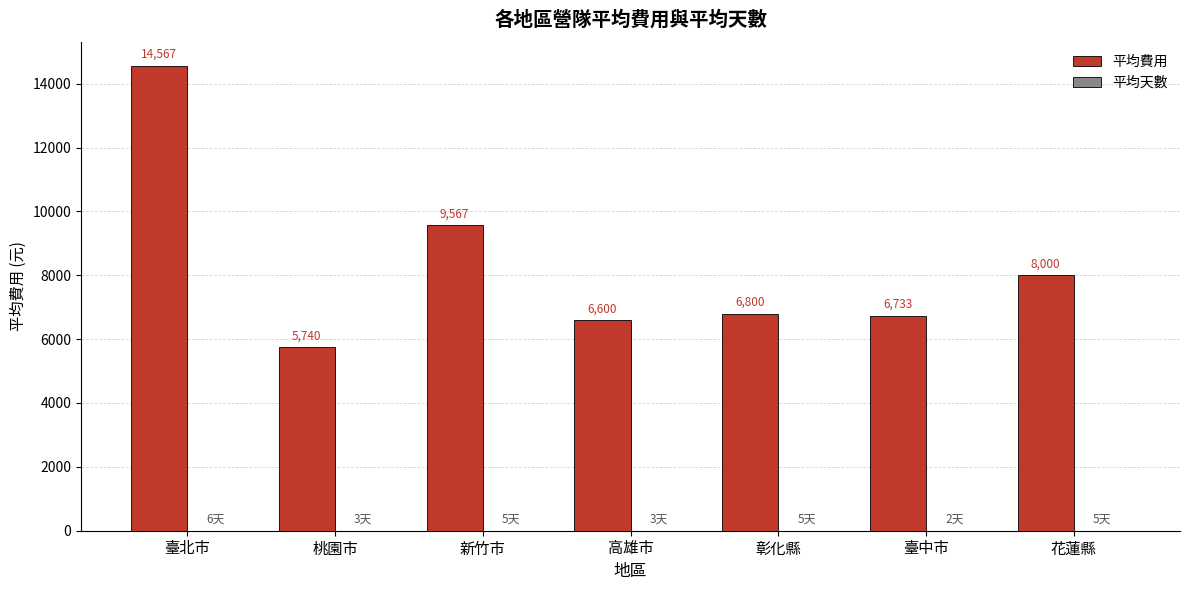

Which series has the largest total across all categories?

平均費用